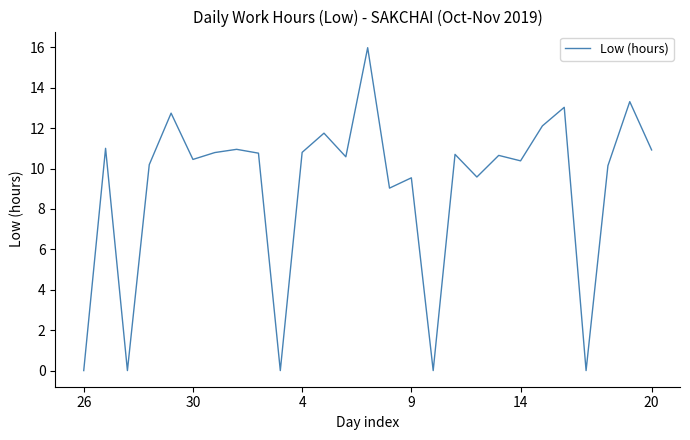

What is the difference between the maximum and minimum values?

16.0